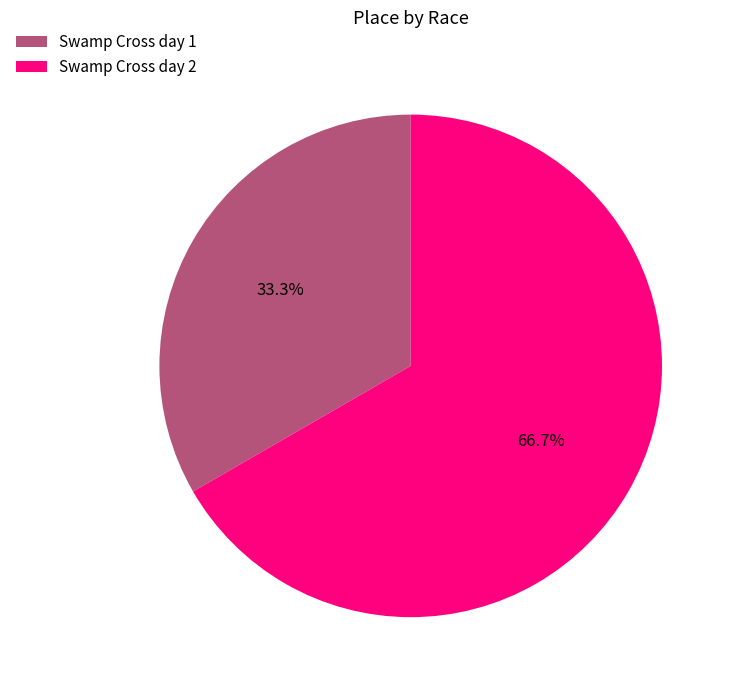

Combined, do Swamp Cross day 1 and Swamp Cross day 2 account for over 50%?

Yes